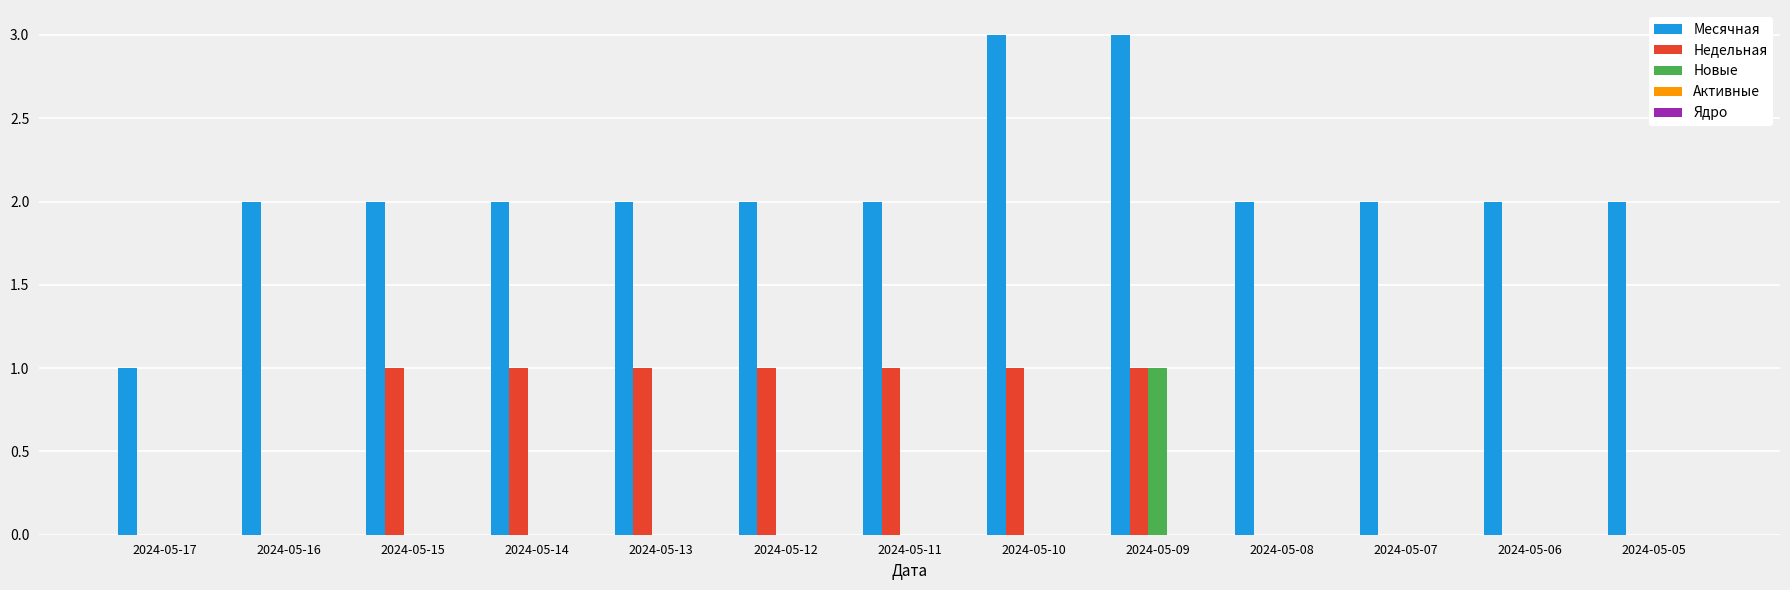

Are the bars grouped side by side (vs. stacked)?

Yes